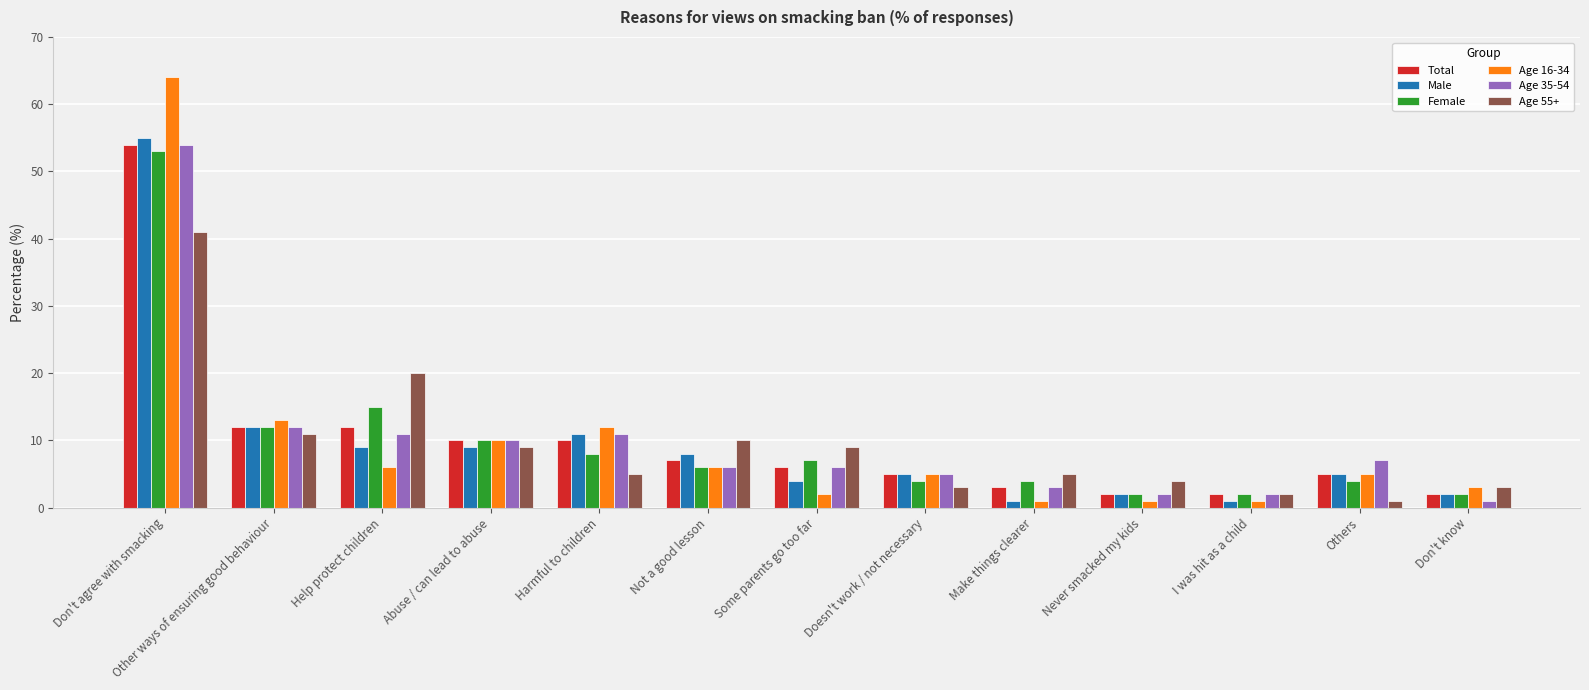

What is the sum of all Age 35-54 values?

130